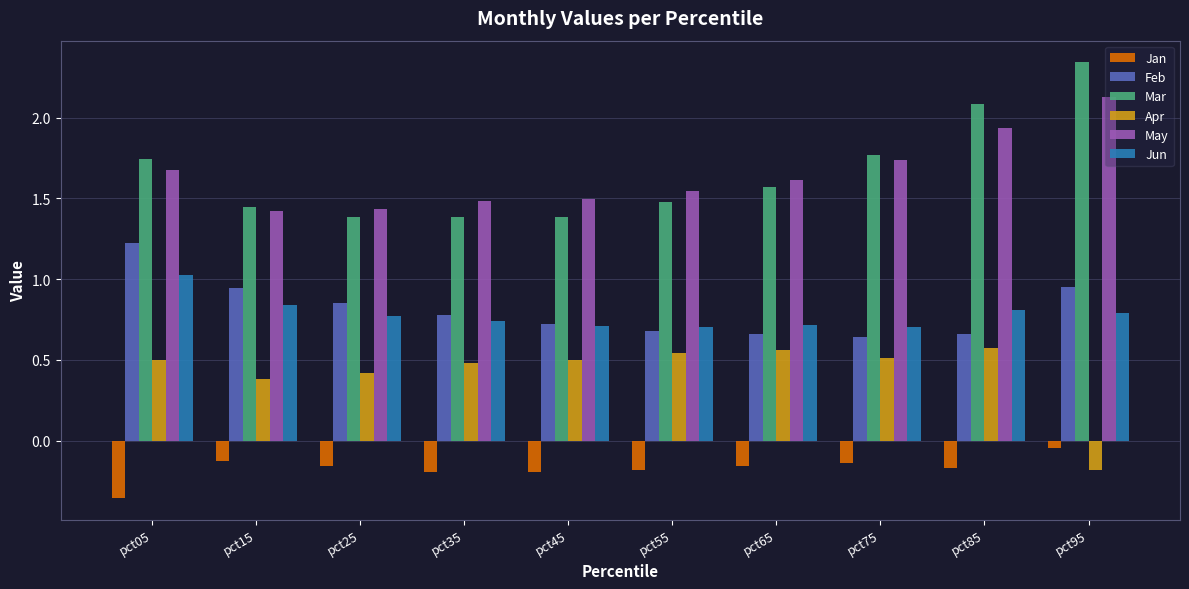

The value of Jun at pct85 is 0.8. True or false?

True